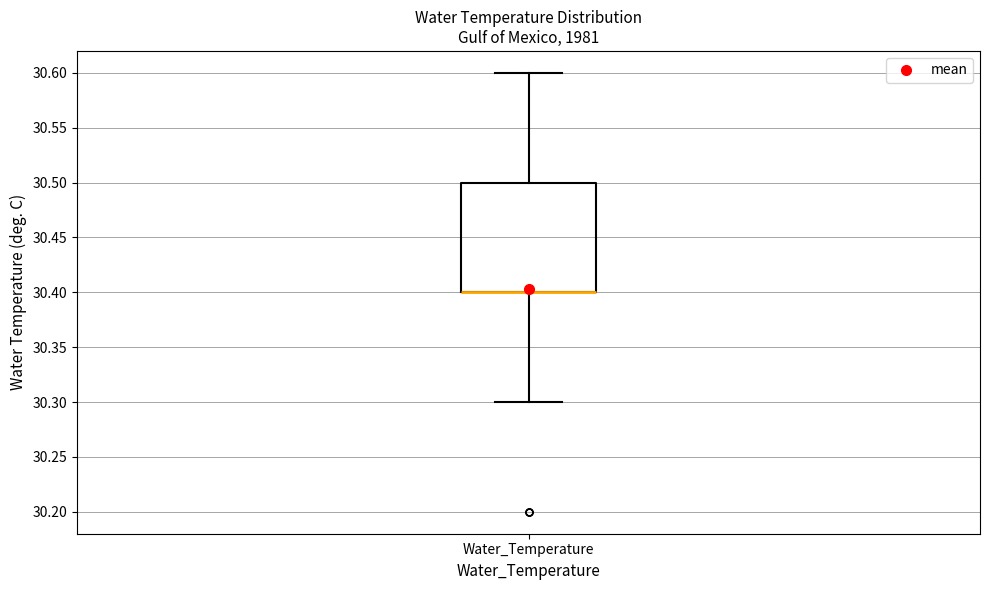

Where does the upper whisker of the box for Water_Temperature end on the y-axis? The values are not printed on the chart, so give them approximately, as read against the axis.

30.6